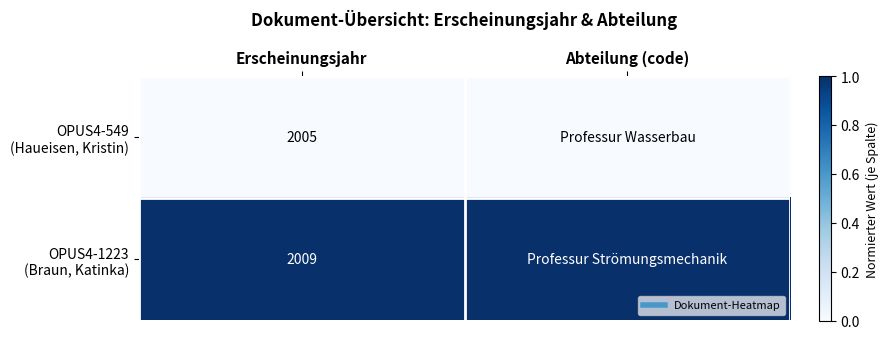

The value of OPUS4-1223 (Braun, Katinka) at Erscheinungsjahr is 1. True or false?

False